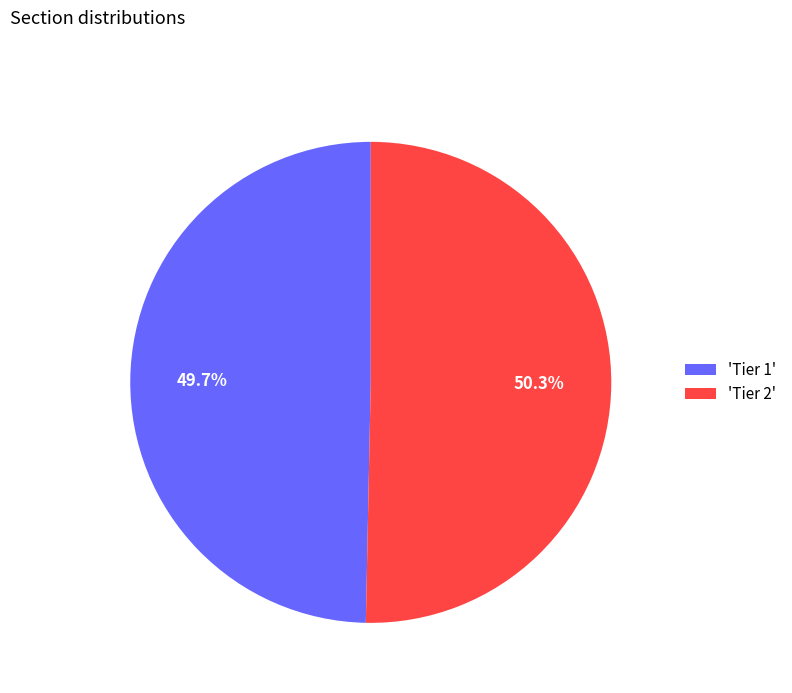

Rank the categories by value from lowest to highest.

'Tier 1', 'Tier 2'